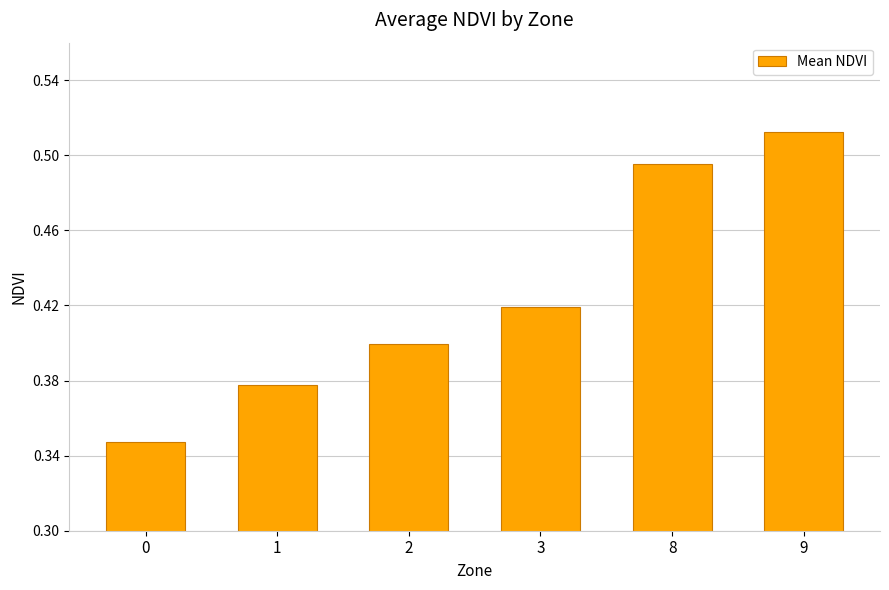

How many values are between 0 and 1?

6